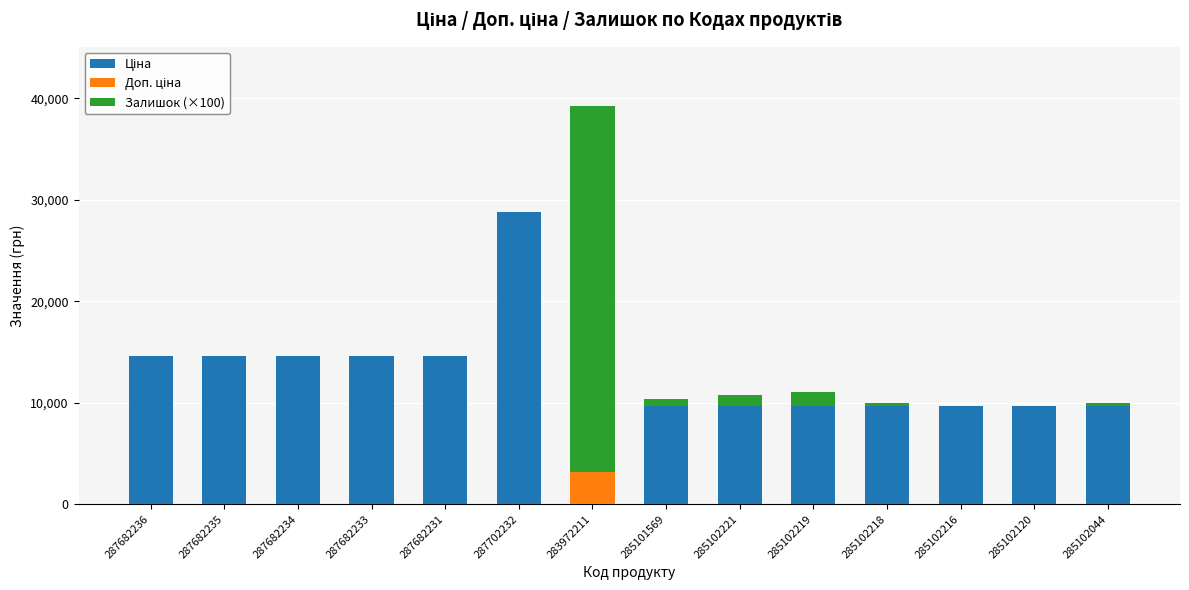

At which category is the sum across all series the highest?

283972211